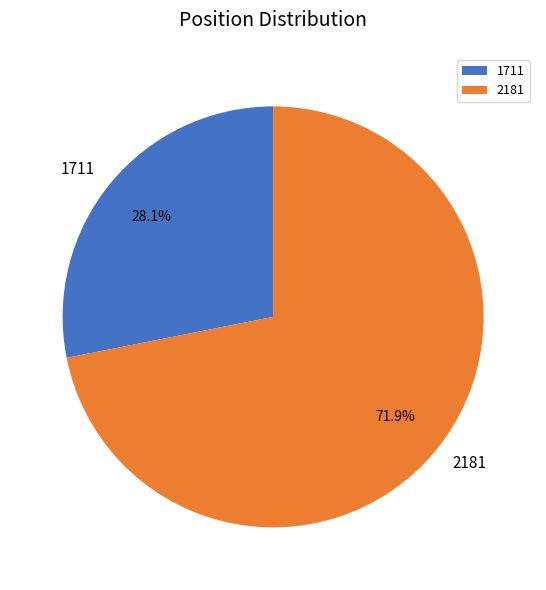

Count the number of slices in the pie.

2